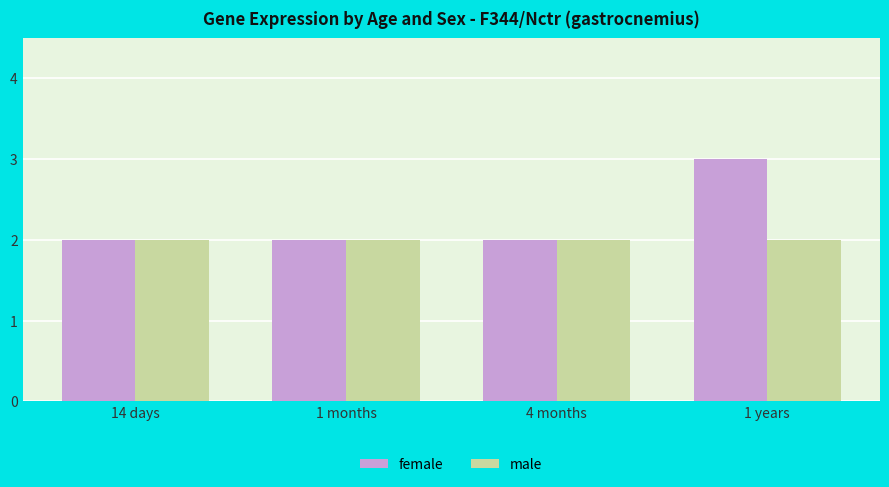

How many series are shown in this chart?

2